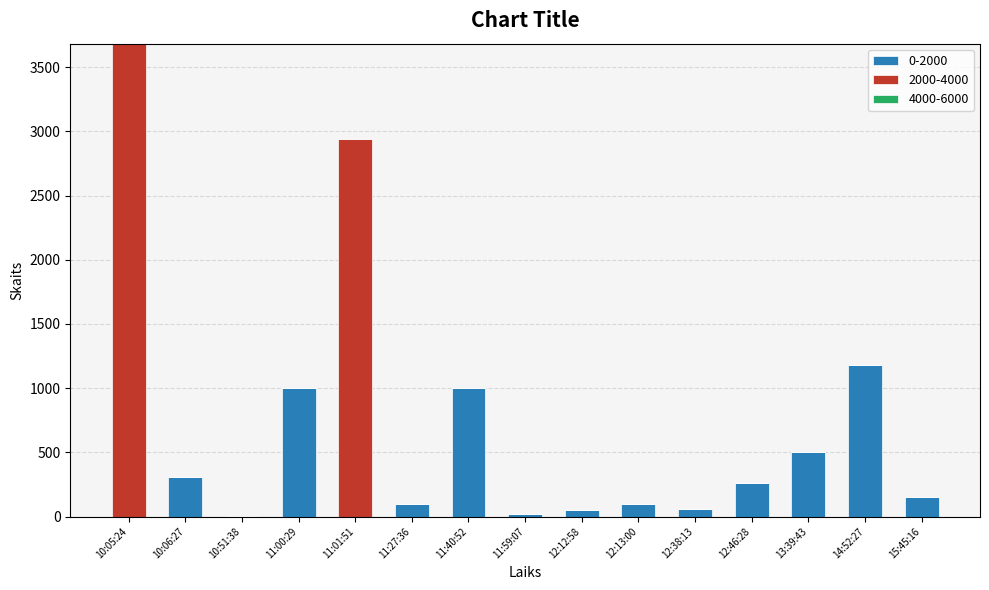

The value of 0-2000 at 11:00:29 is 1000. True or false?

True